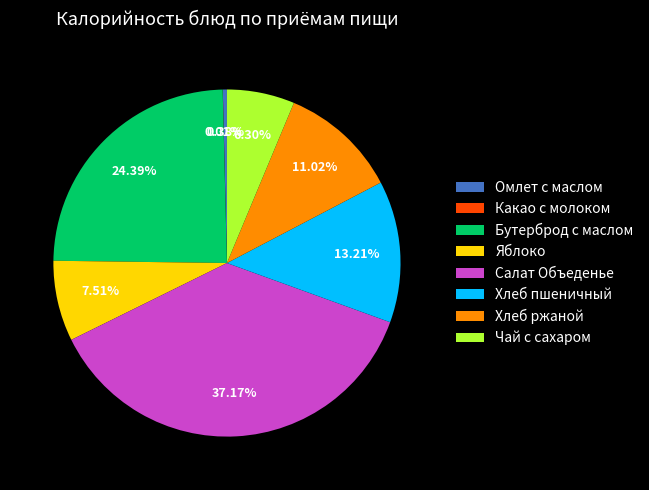

What percentage is the Хлеб ржаной slice, to the nearest percent?

11%